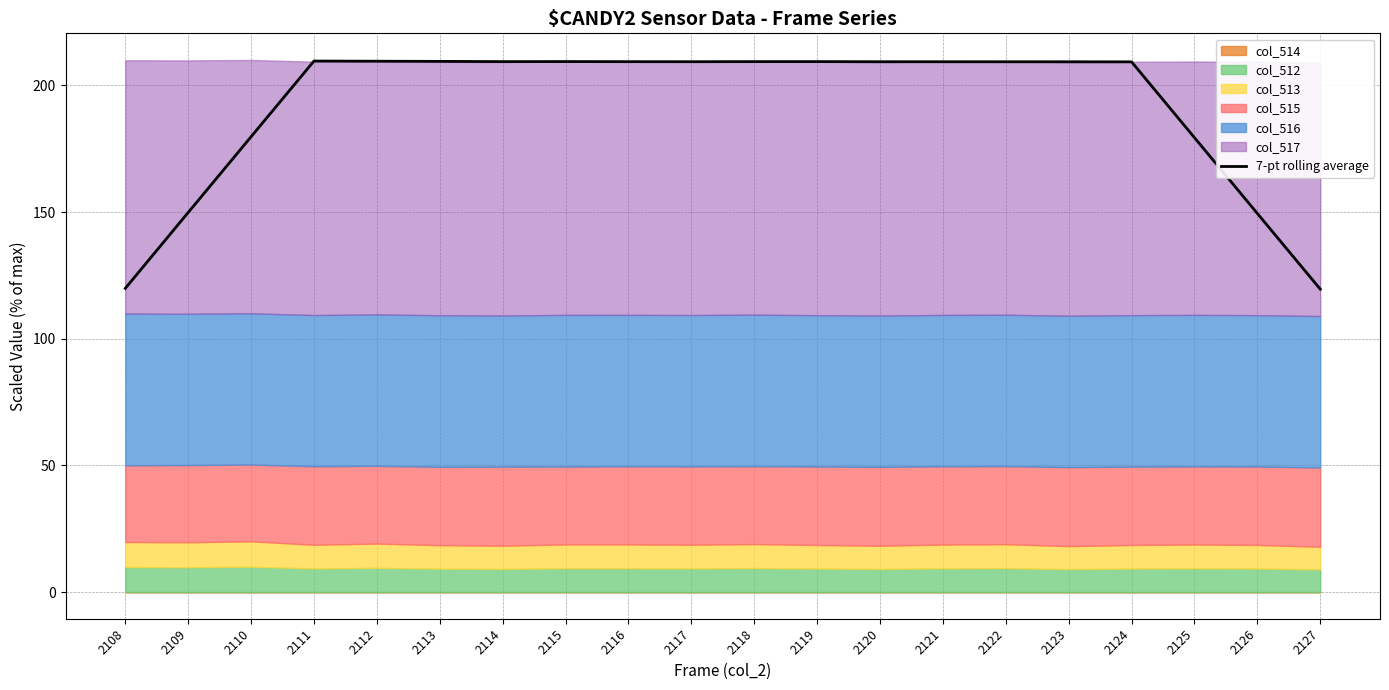

How many points are higher than both their immediate neighbors (excluding endpoints)?

4